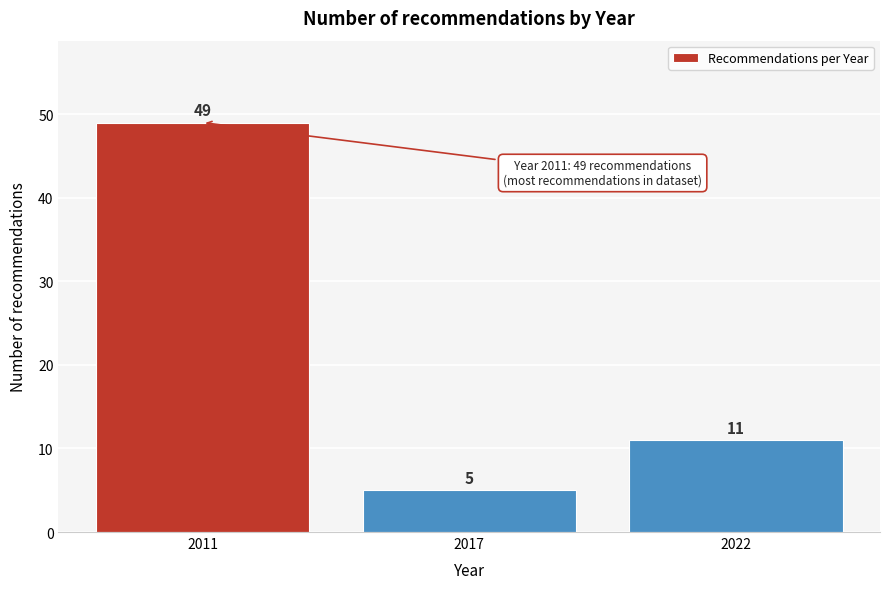

Reading left to right, list all the values displayed in this chart.

49	5	11